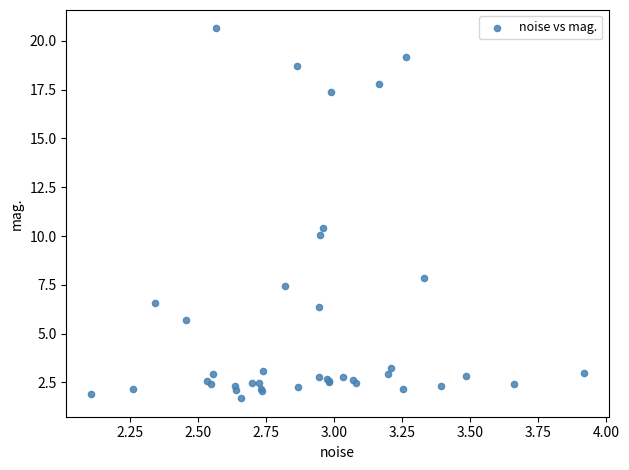

What Y value in the scatter plot is closest to 11?

10.4